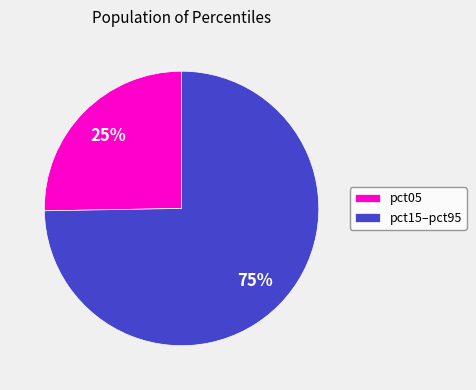

The pct15–pct95 slice represents 62% of the pie. True or false?

False